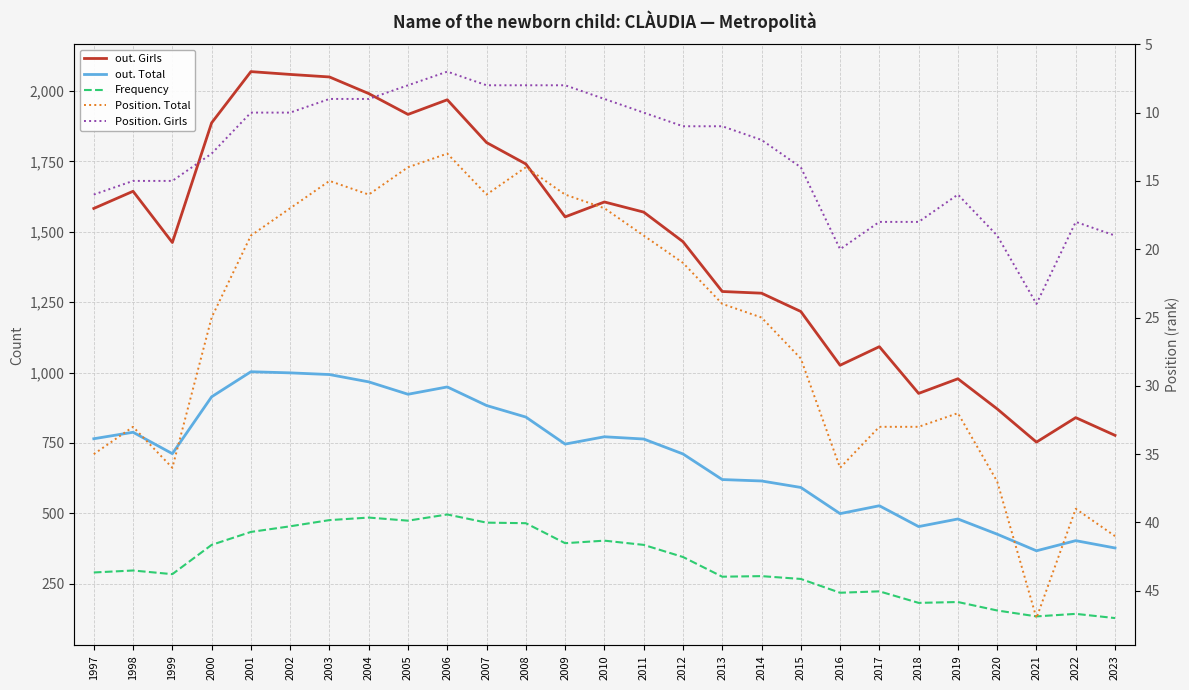

How many lines are shown in the chart?

5